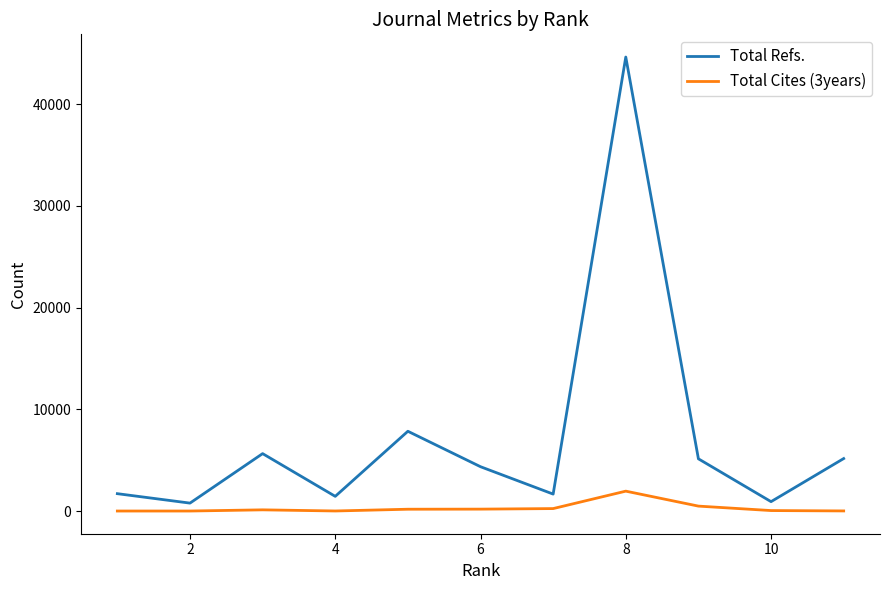

What is the highest value of the Total Refs. series?

44639